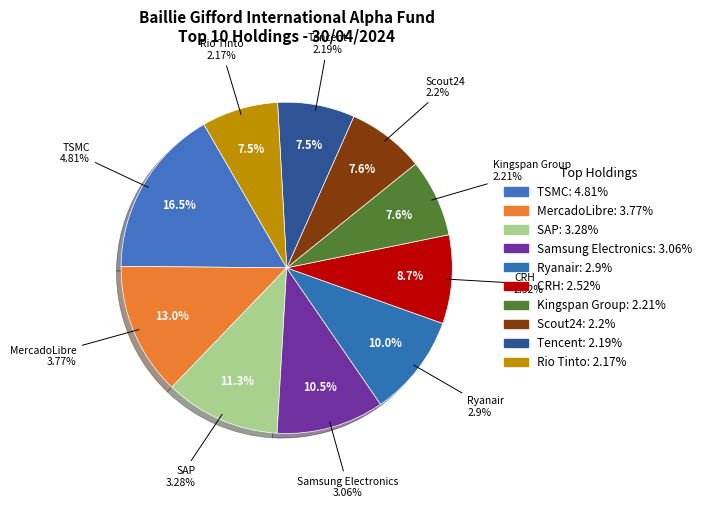

Is there a majority slice in this chart?

No